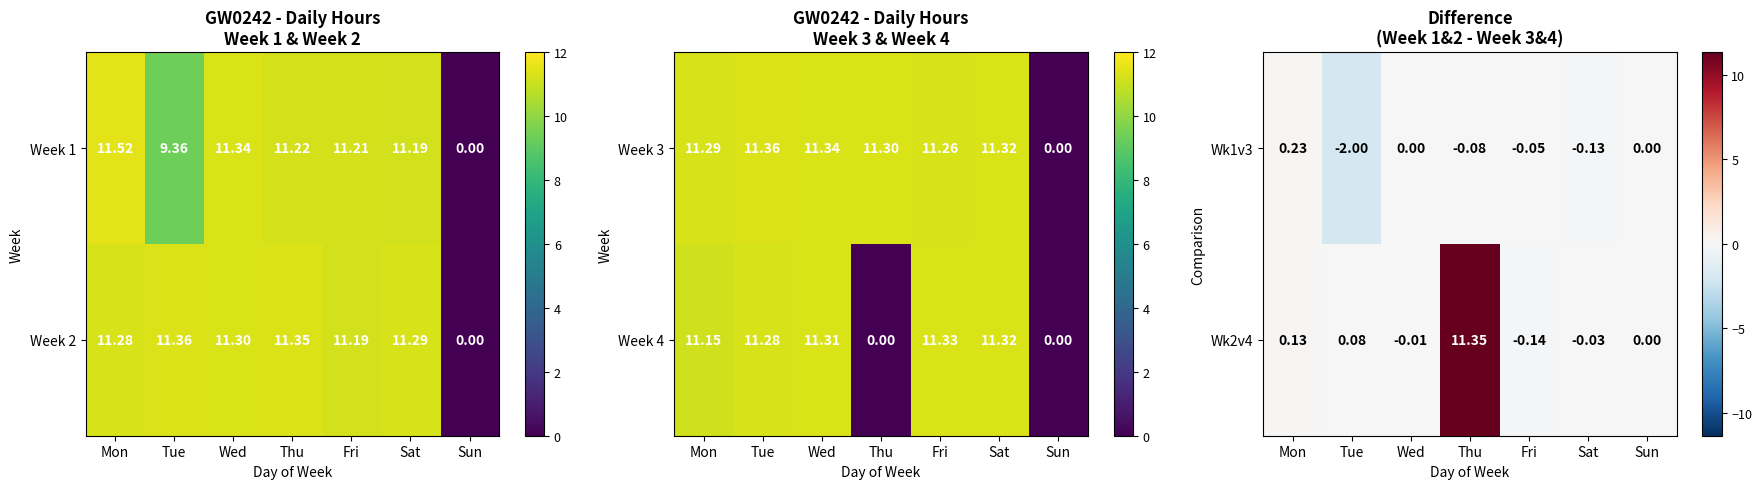

Rank the categories by Wk2v4 value from lowest to highest.

Fri, Sat, Wed, Sun, Tue, Mon, Thu